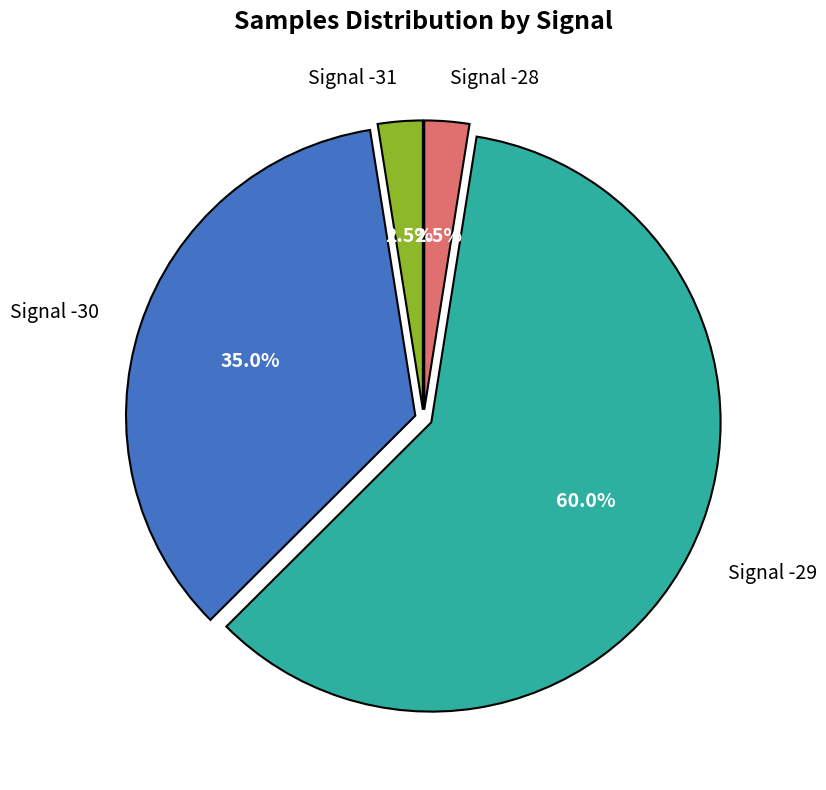

Between Signal -31 and Signal -30, which is larger?

Signal -30